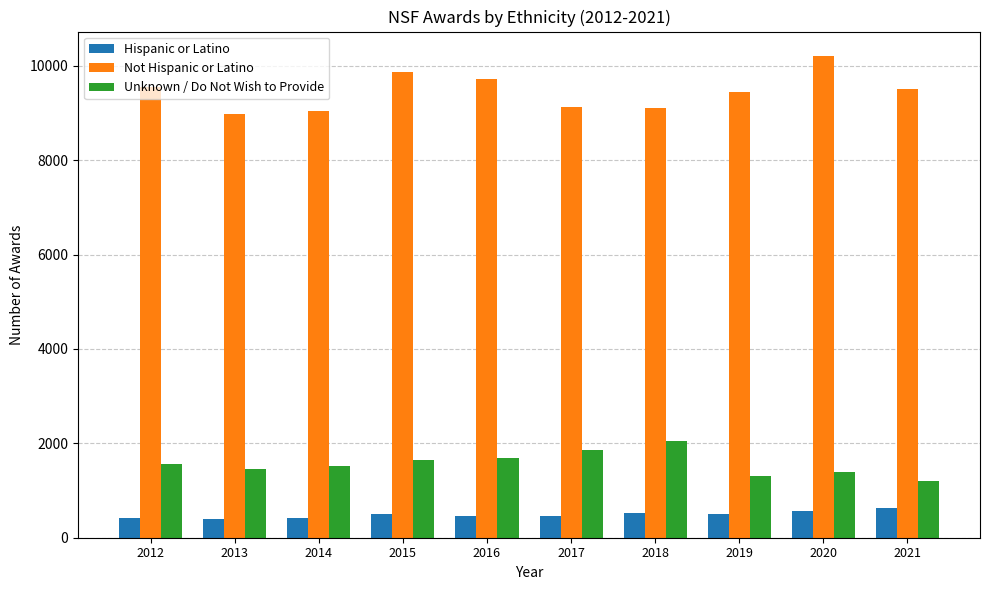

What are all the series names shown in the legend?

Hispanic or Latino, Not Hispanic or Latino, Unknown / Do Not Wish to Provide